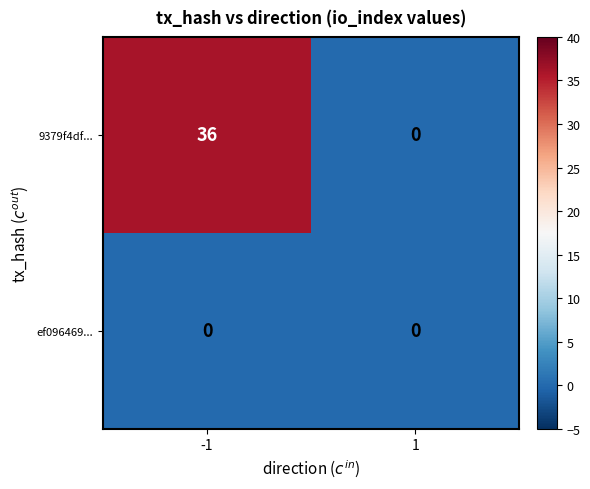

Reading left to right, extract all data points from this chart.

9379f4df...: -1=36	1=0
ef096469...: -1=0	1=0